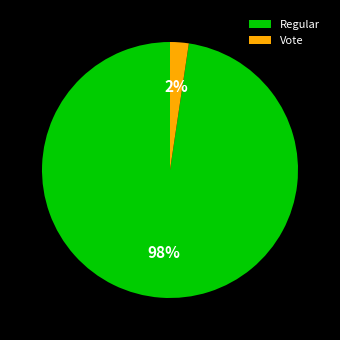

Which has a higher value, Vote or Regular?

Regular